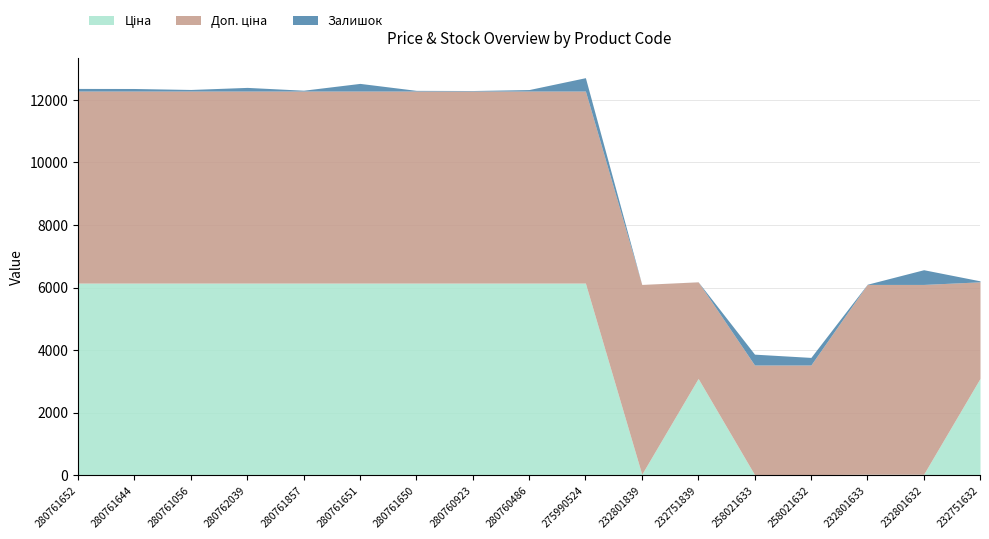

Is the value of Залишок at 232801633 greater than the value of Доп. ціна at 280760923?

No